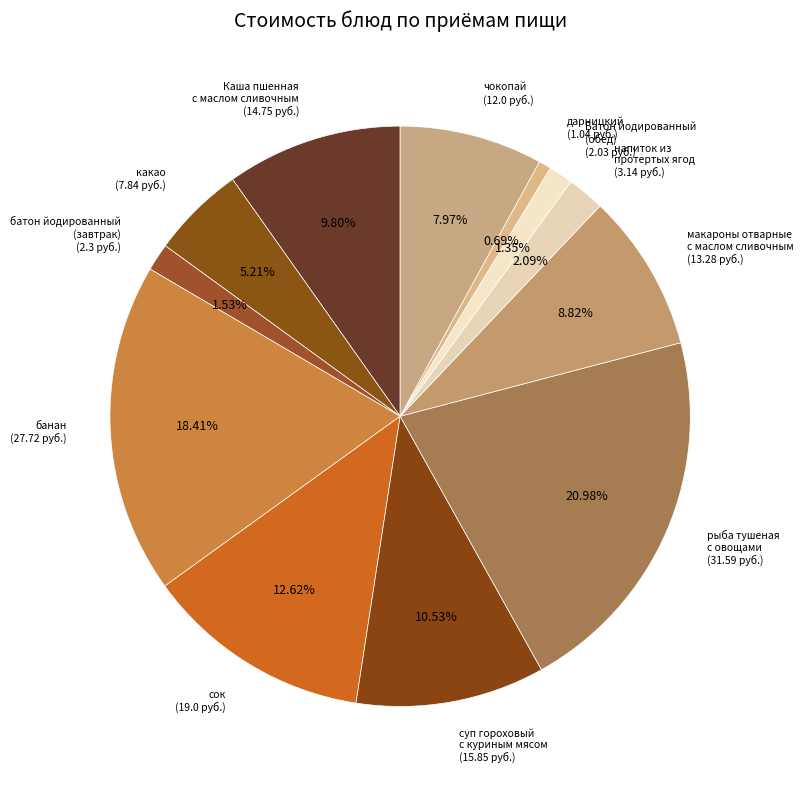

Rank the categories by value from lowest to highest.

дарницкий, Батон йодированный
(обед), батон йодированный
(завтрак), напиток из
протертых ягод, какао, чокопай, макароны отварные
с маслом сливочным, Каша пшенная
с маслом сливочным, суп гороховый
с куриным мясом, сок, банан, рыба тушеная
с овощами